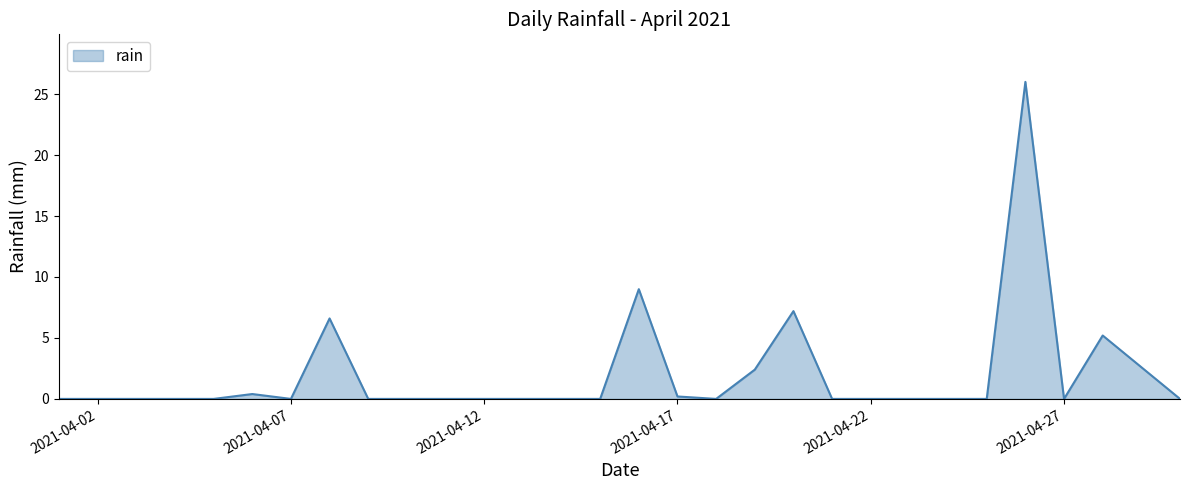

What is the maximum value shown in the chart?

26.0